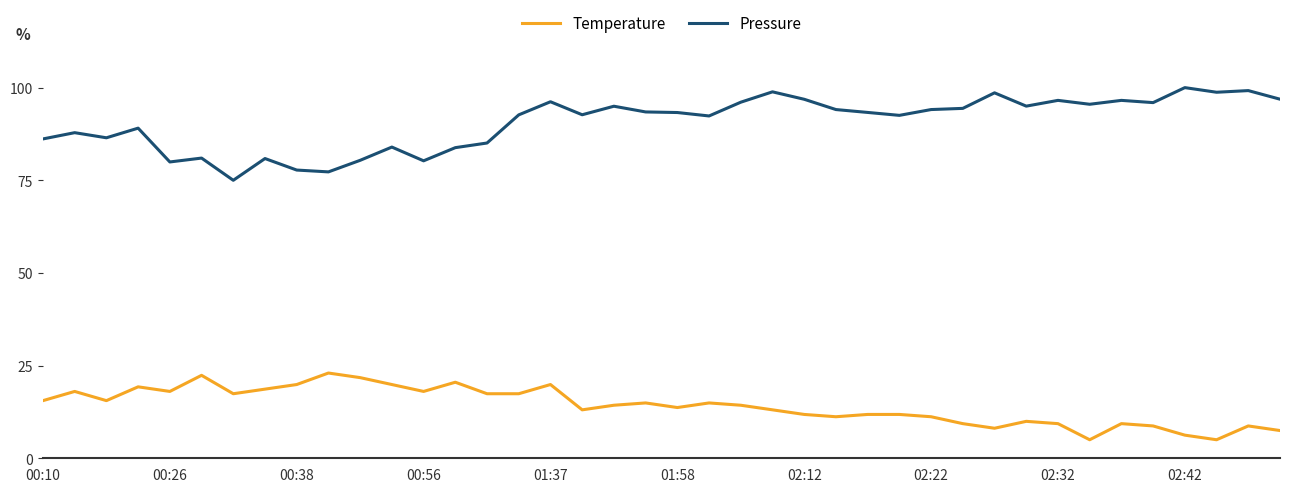

What are all the series names shown in the legend?

Temperature, Pressure